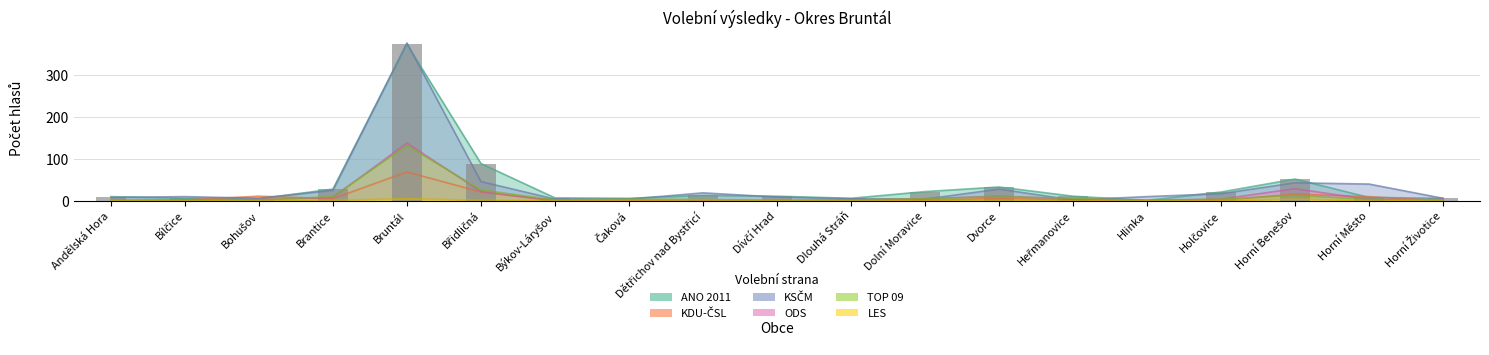

List the series in order of their peak value, highest first.

KSČM, ANO 2011, ODS, TOP 09, KDU-ČSL, LES